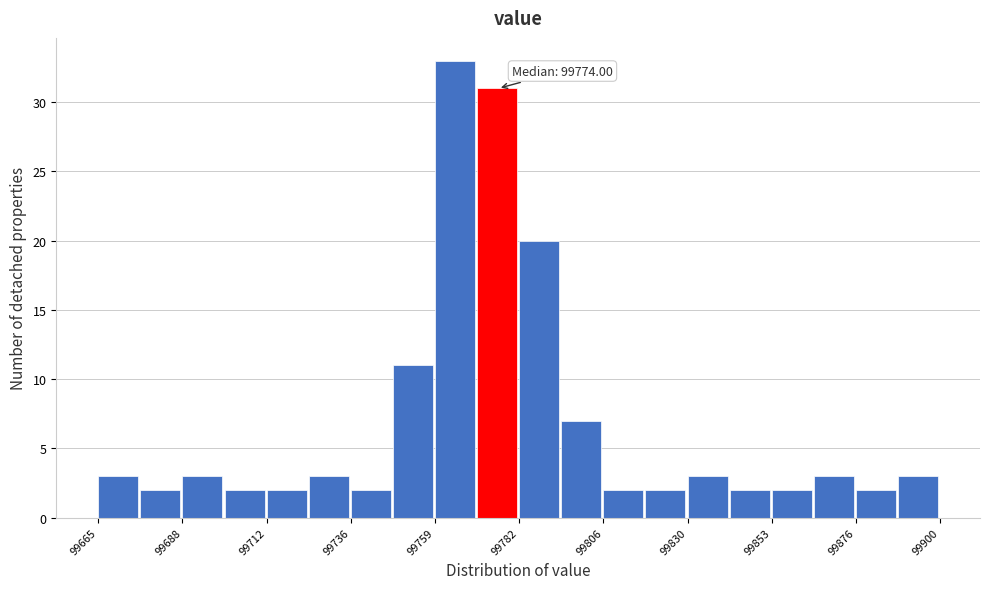

Read against the x-axis, roughly where is the centre of the tallest bar?

99765